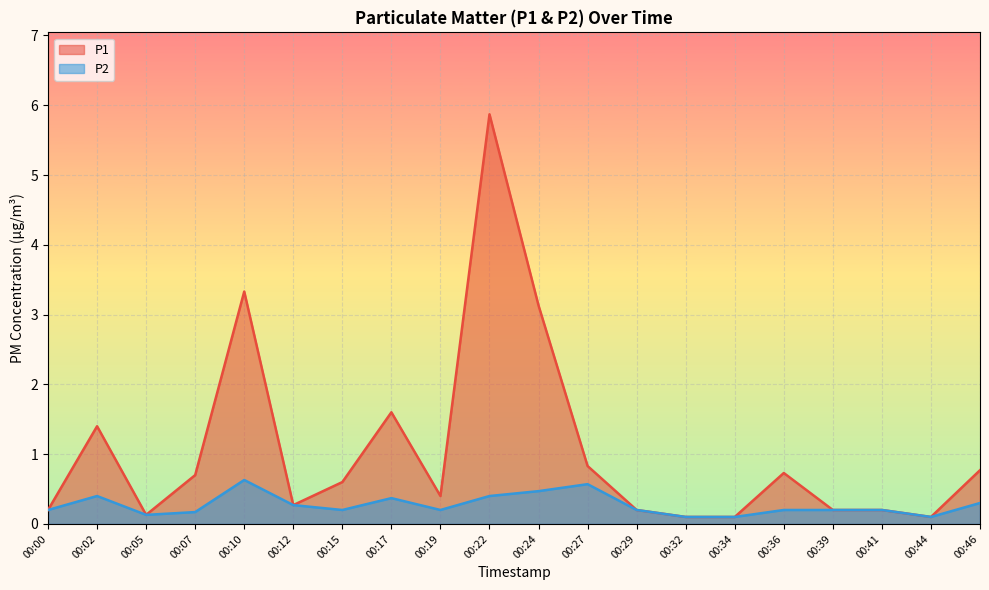

List the series in order of their peak value, highest first.

P1, P2